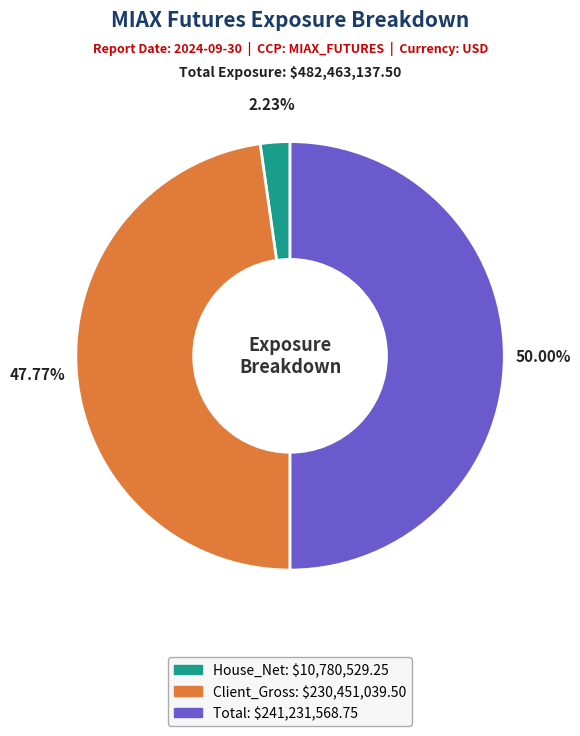

Which category has the biggest portion of the pie?

Total